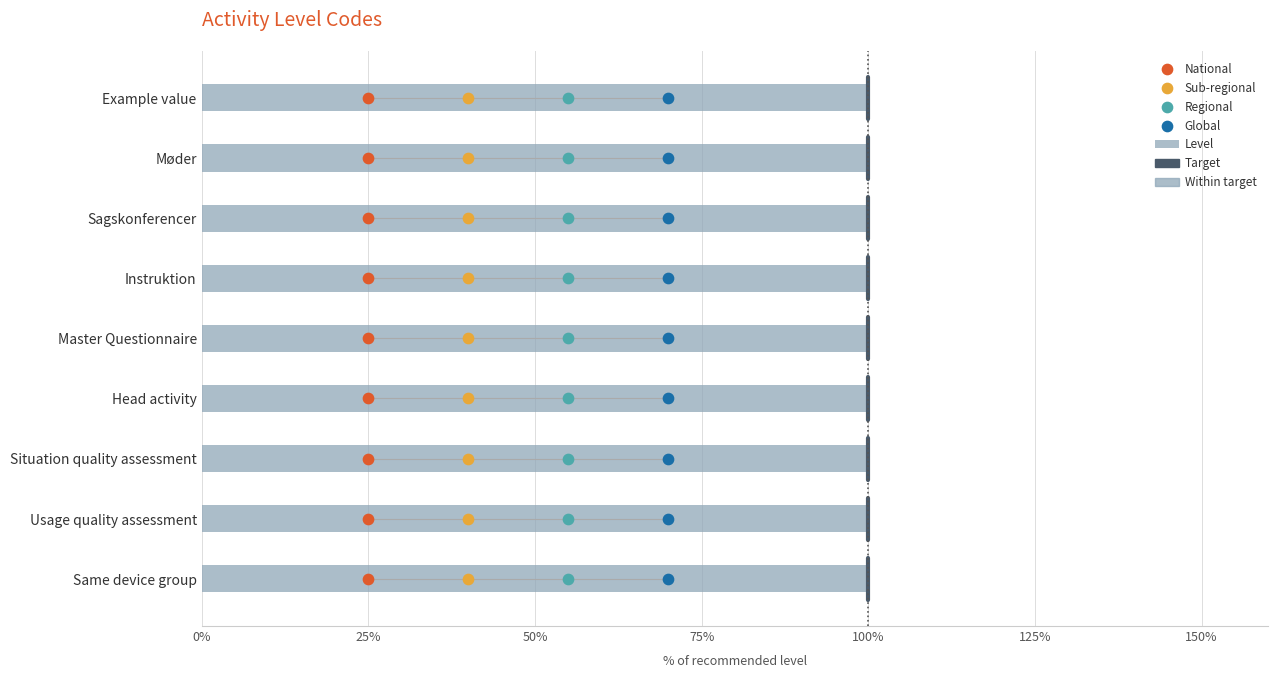

Which series contains the lowest Y value?

National